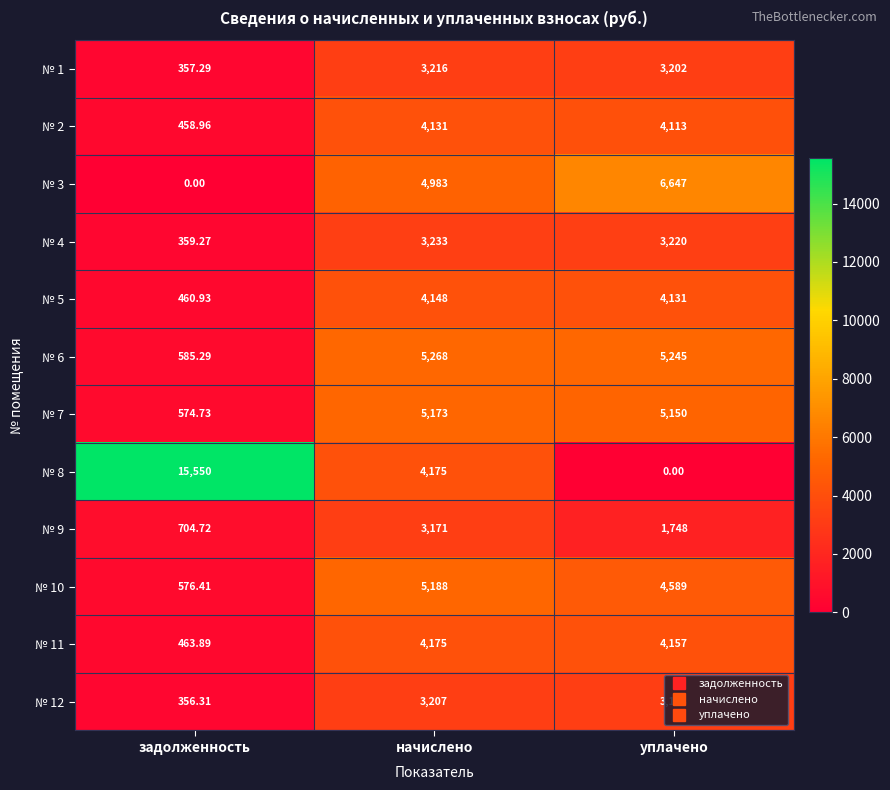

Which series has the largest total across all categories?

№ 8